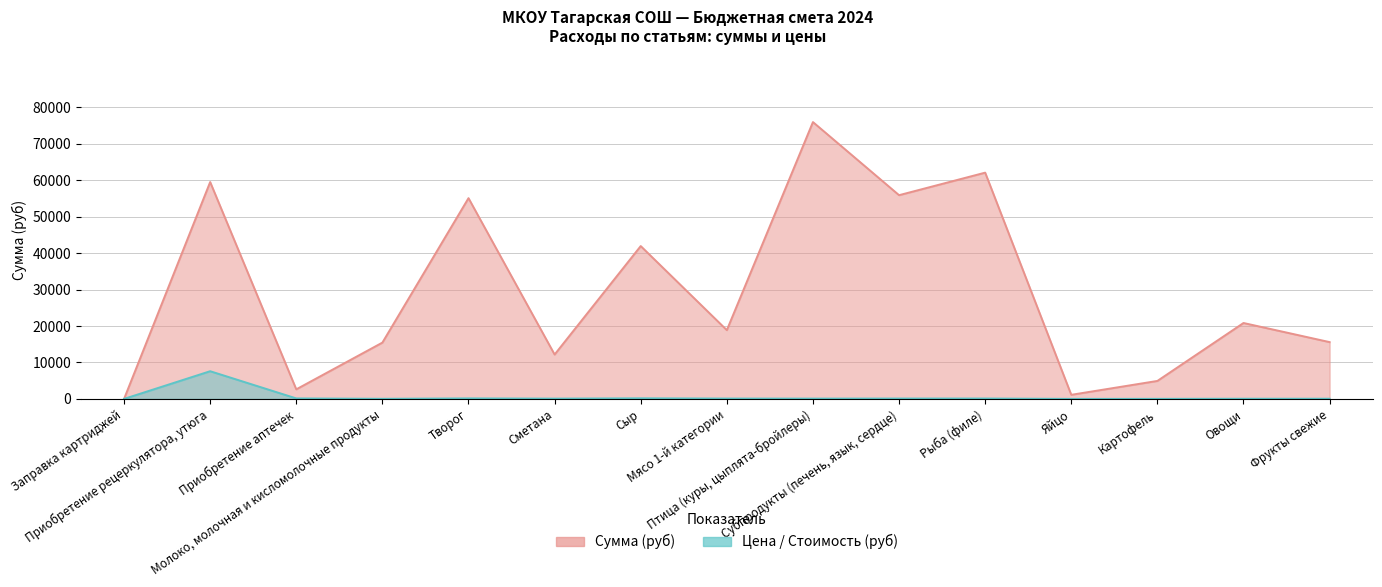

What is the difference between the Сумма (руб) values at Субпродукты (печень, язык, сердце) and Птица (куры, цыплята-бройлеры)?

20062.8